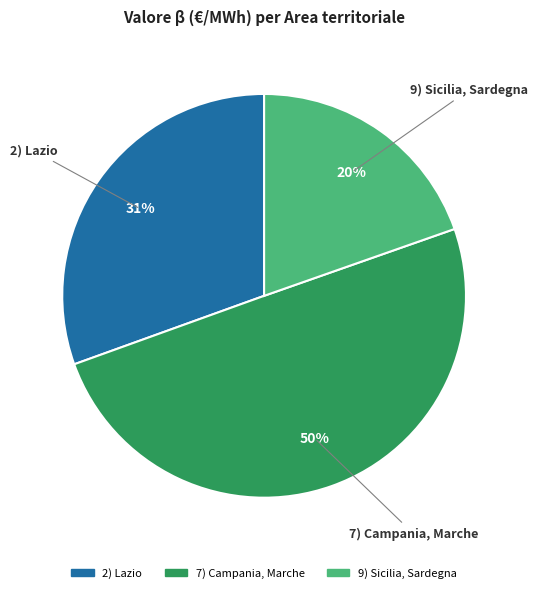

Approximately how many times larger is the value at 2) Lazio compared to 9) Sicilia, Sardegna?

1.6